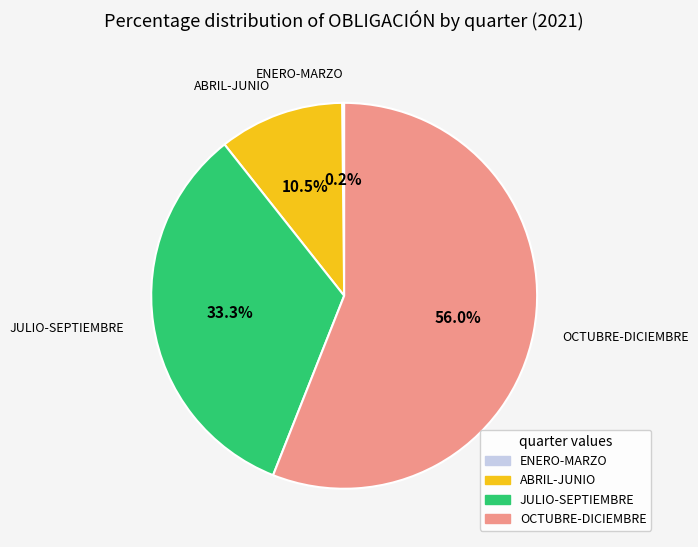

Does any single category account for the majority?

Yes